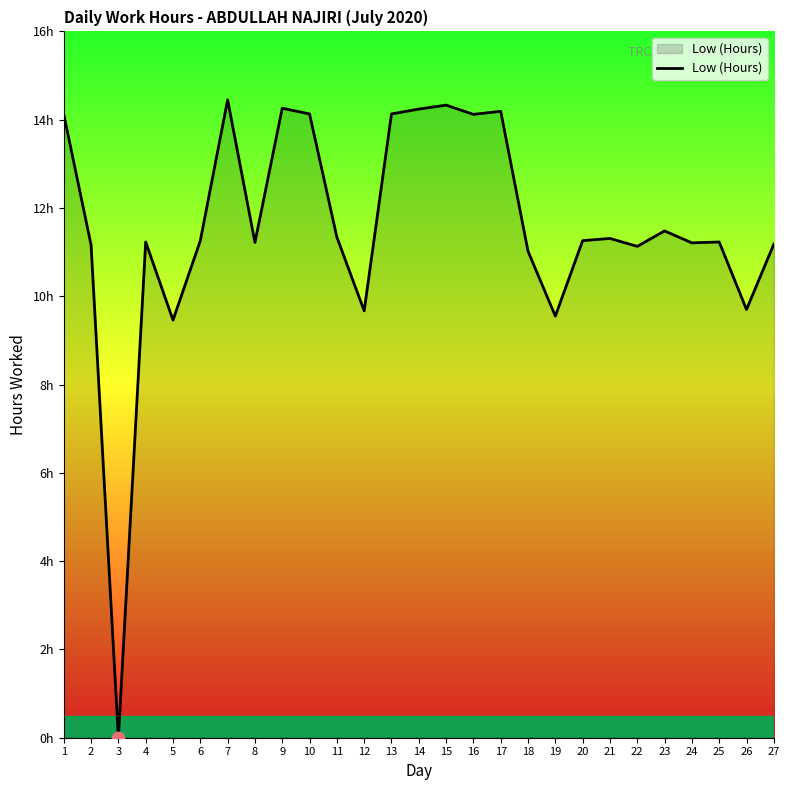

Which has a higher value, 1 or 14?

14